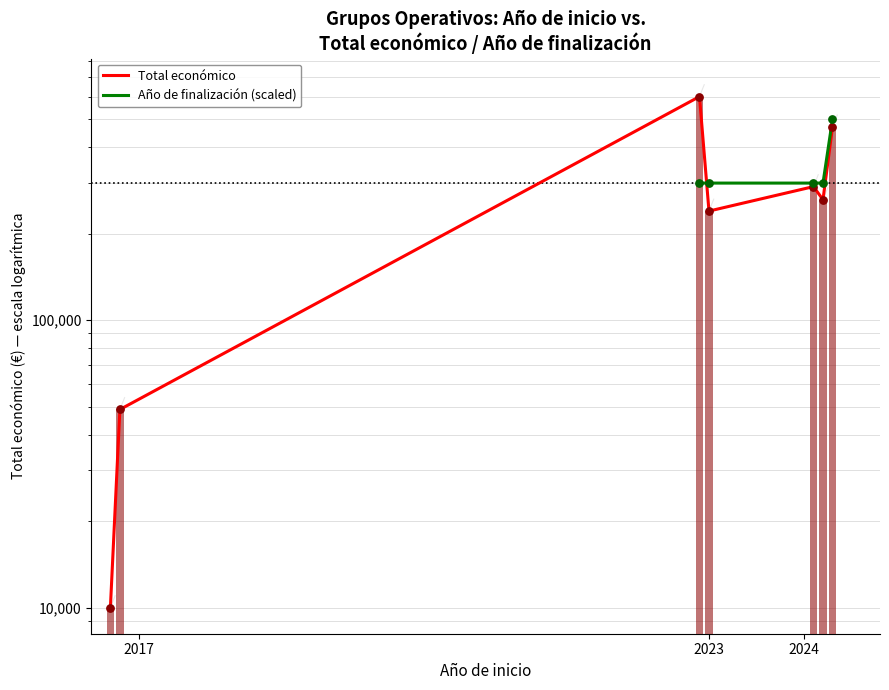

Which series has the largest total across all categories?

Total económico